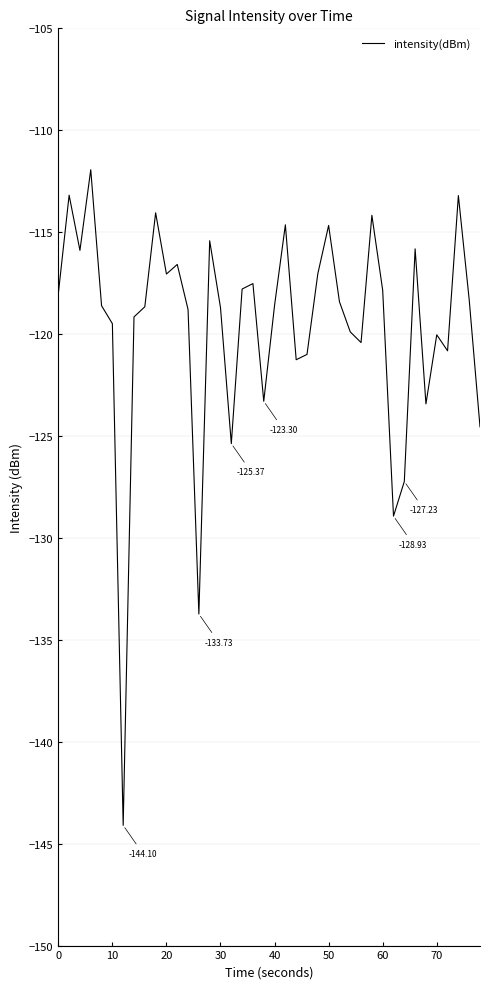

What is the difference between the maximum and minimum values?

32.2